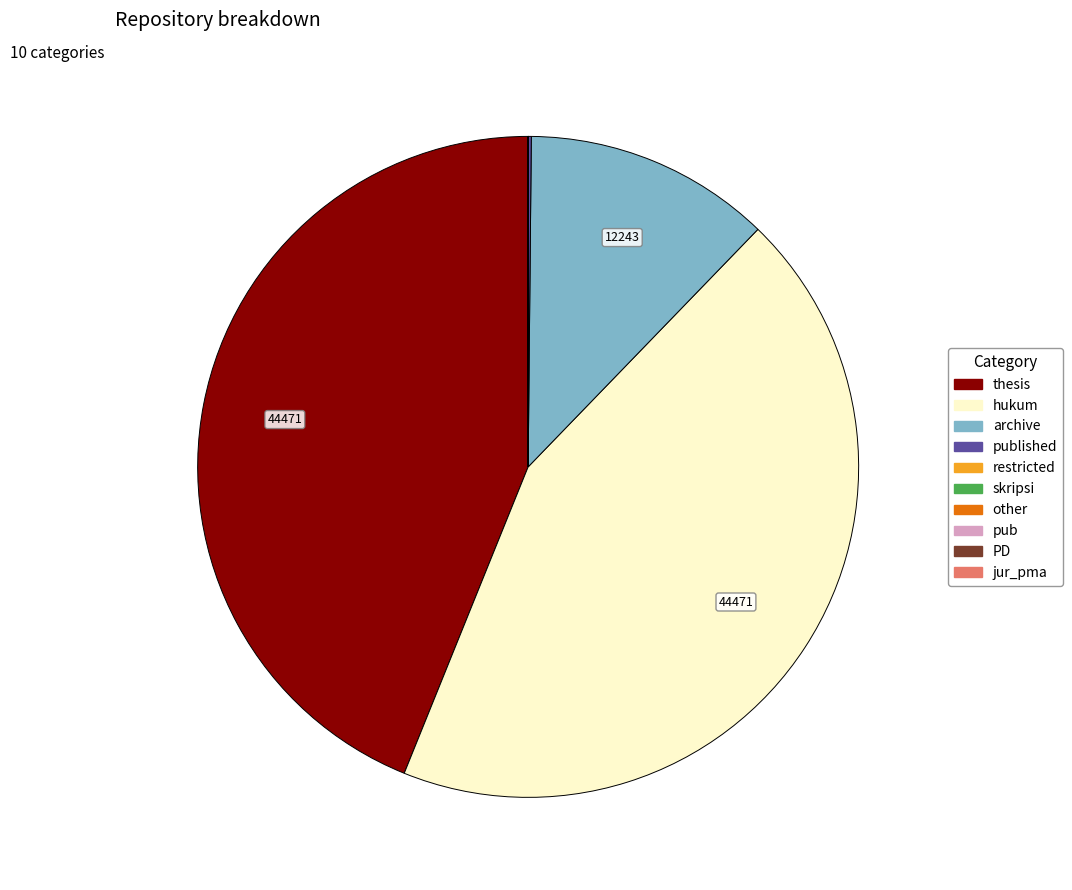

The archive slice represents 12% of the pie. True or false?

True